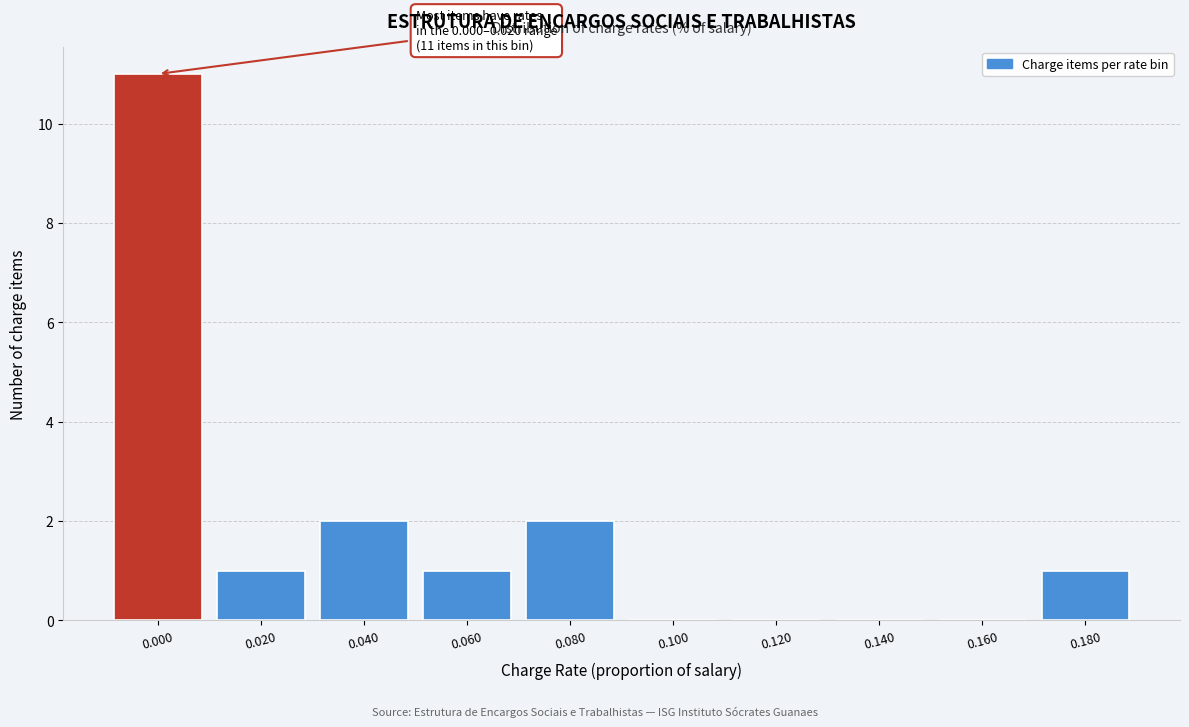

Reading right to left, transcribe all the data shown in this chart.

0.180=1	0.160=0	0.140=0	0.120=0	0.100=0	0.080=2	0.060=1	0.040=2	0.020=1	0.000=11